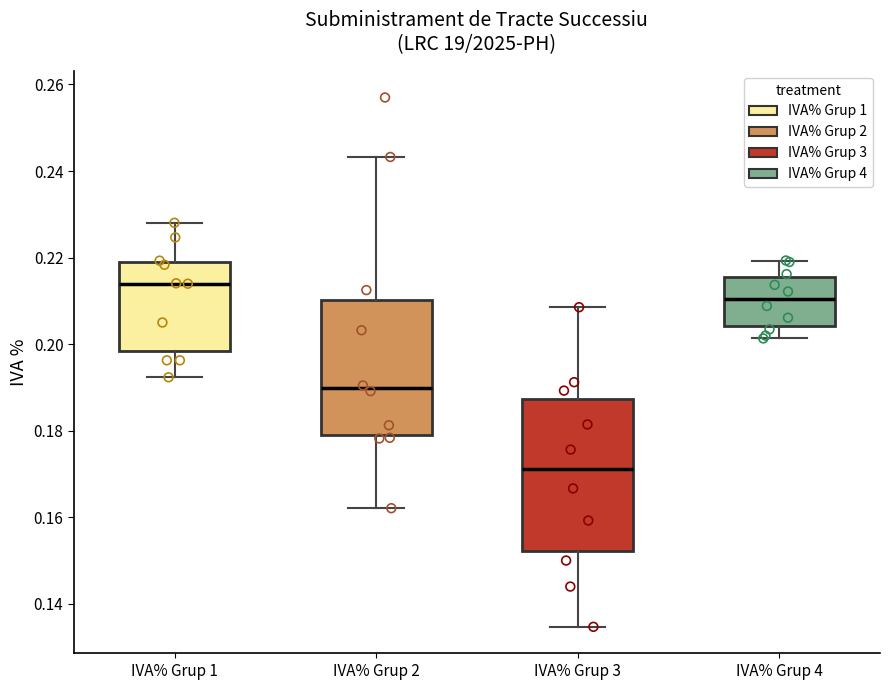

Reading left to right, transcribe this box plot: for each box, give where its median line is, the range the box spans, and where its two whiskers end, as read against the y-axis. The values are not printed on the chart, so give them approximately, as read against the axis.

IVA% Grup 1: median 0.214, box 0.198 to 0.220, whiskers 0.192 to 0.228
IVA% Grup 2: median 0.190, box 0.180 to 0.210, whiskers 0.162 to 0.244
IVA% Grup 3: median 0.172, box 0.152 to 0.188, whiskers 0.134 to 0.208
IVA% Grup 4: median 0.210, box 0.204 to 0.216, whiskers 0.202 to 0.220